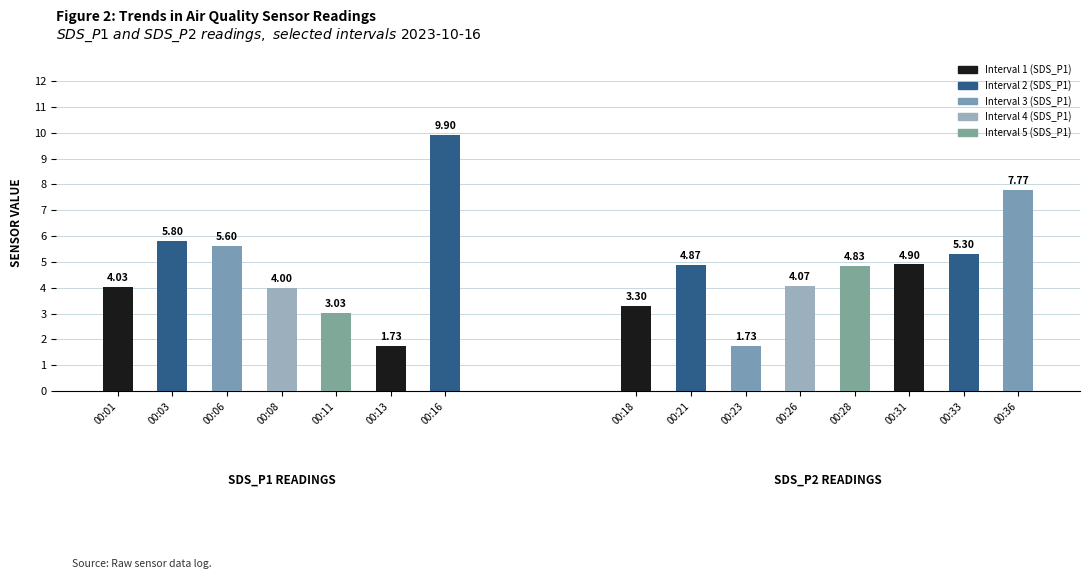

The SDS_P1 series shows 2.6 at 00:01. True or false?

False